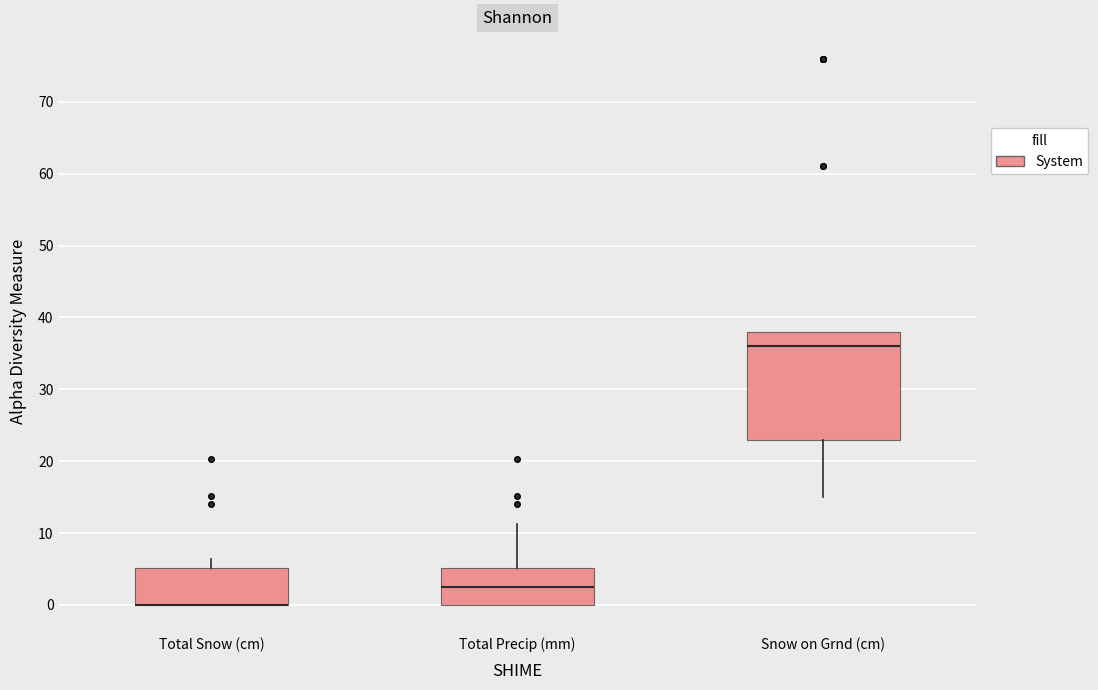

Reading left to right, read every box against the y-axis: the position of its median line, the range the box covers, and the ends of its whiskers. The values are not printed on the chart, so give them approximately, as read against the axis.

Total Snow (cm): median 0 (drawn on the box's lower edge), box 0 to 5, whiskers 0 to 6
Total Precip (mm): median 3, box 0 to 5, whiskers 0 to 11
Snow on Grnd (cm): median 36, box 23 to 38, whiskers 15 to 38